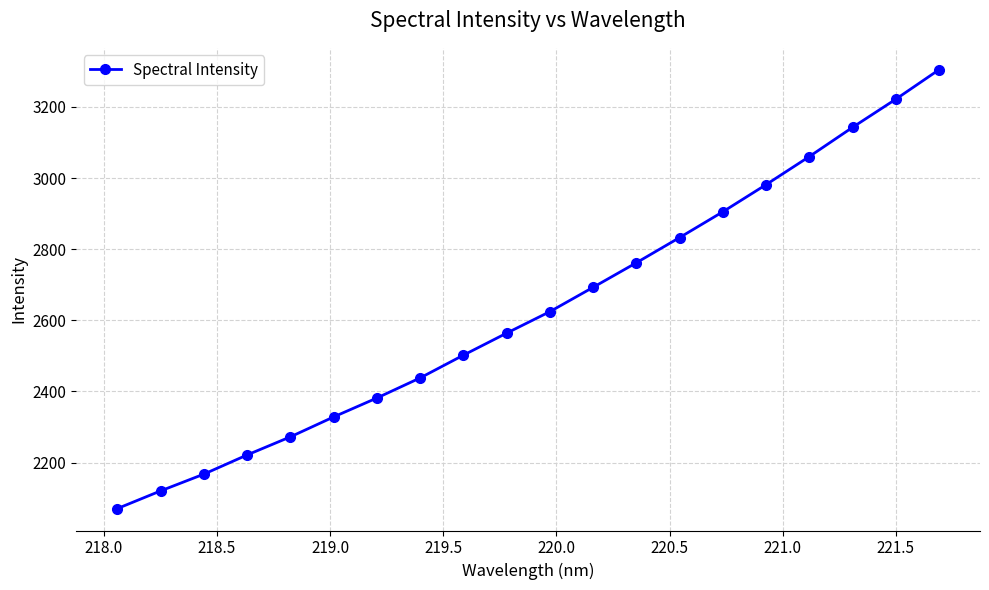

True or false: there are more than 0 points higher than both neighbors.

False